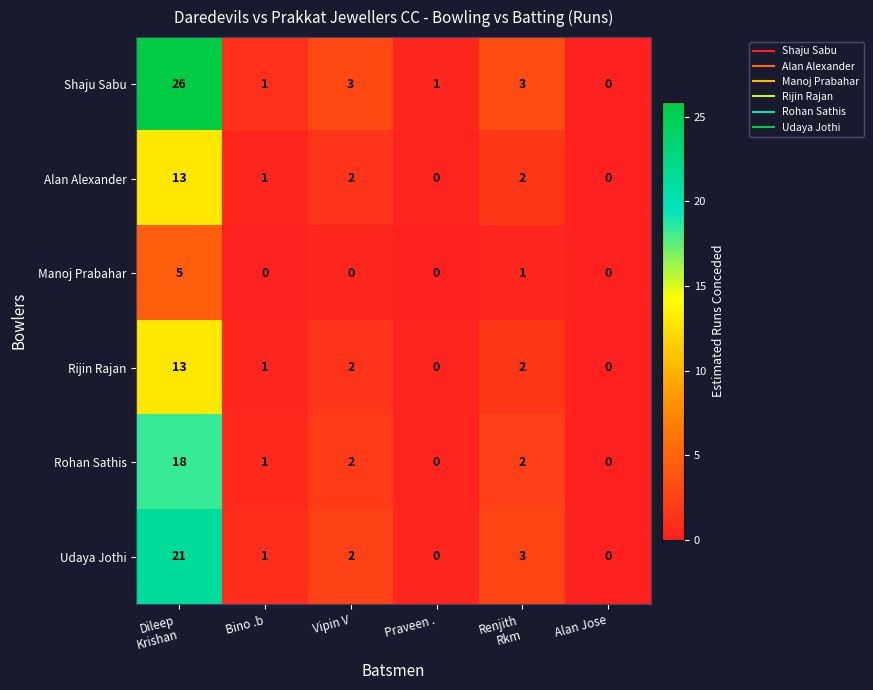

What is the difference between the maximum and minimum values in the Manoj Prabahar series?

5